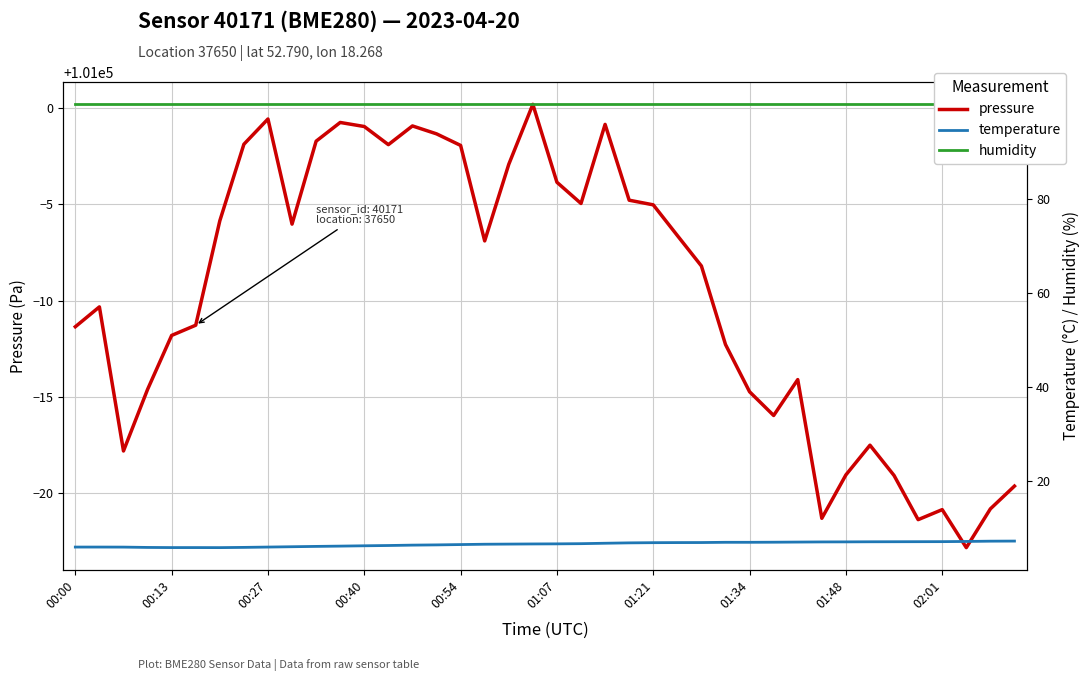

What are all the series names shown in the legend?

pressure, temperature, humidity